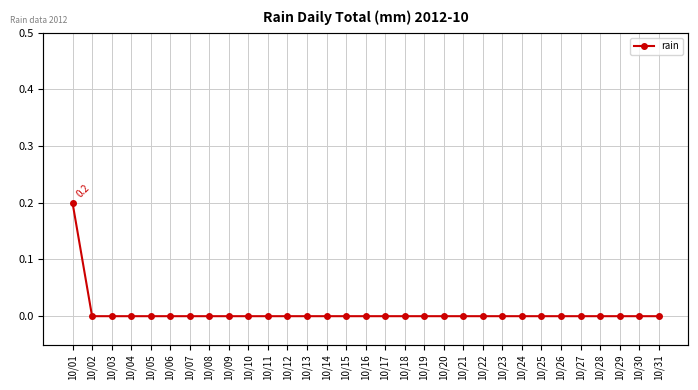

Reading left to right, extract all data points from this chart.

0.2	0.0	0.0	0.0	0.0	0.0	0.0	0.0	0.0	0.0	0.0	0.0	0.0	0.0	0.0	0.0	0.0	0.0	0.0	0.0	0.0	0.0	0.0	0.0	0.0	0.0	0.0	0.0	0.0	0.0	0.0